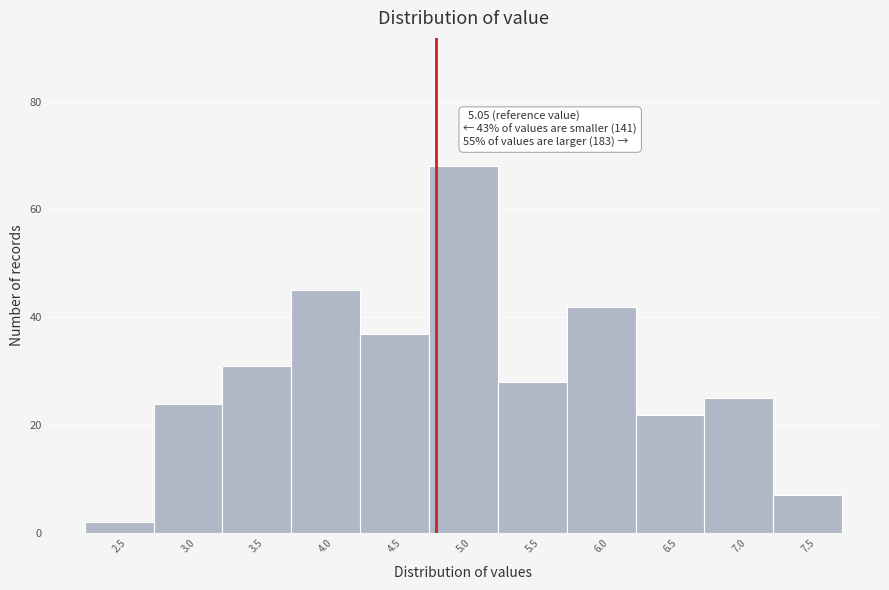

Reading left to right, extract all data points from this chart.

2	24	31	45	37	68	28	42	22	25	7